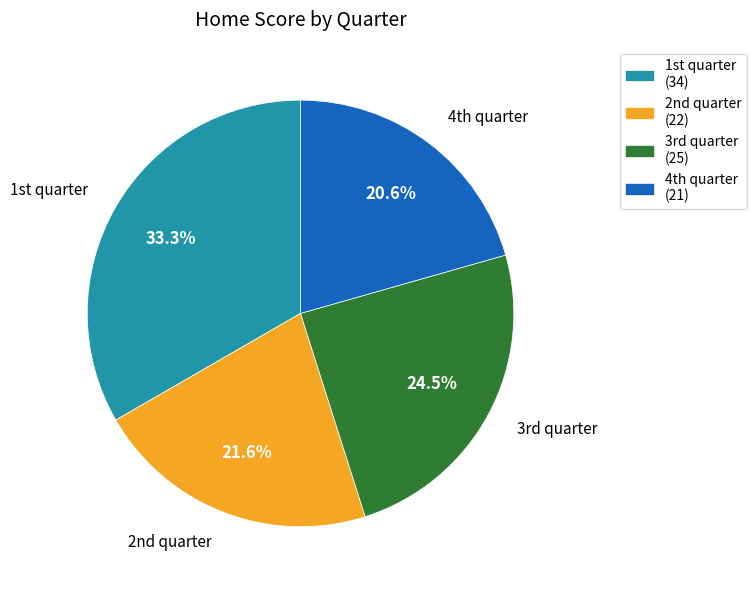

Which slice is the smallest?

4th quarter